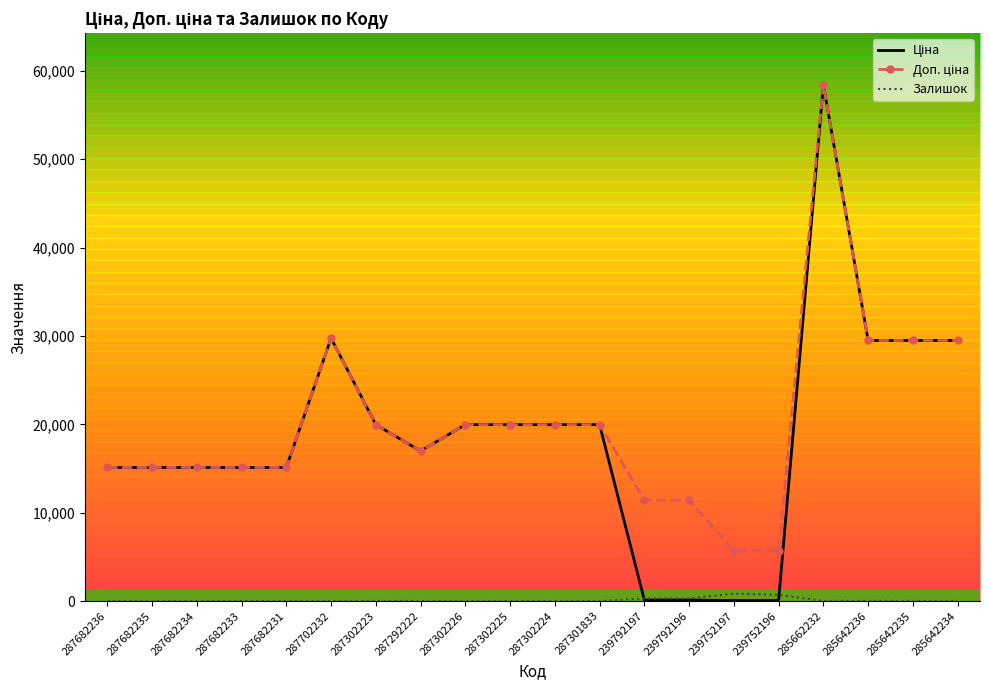

The value of Залишок at 287682234 is 0.0. True or false?

True